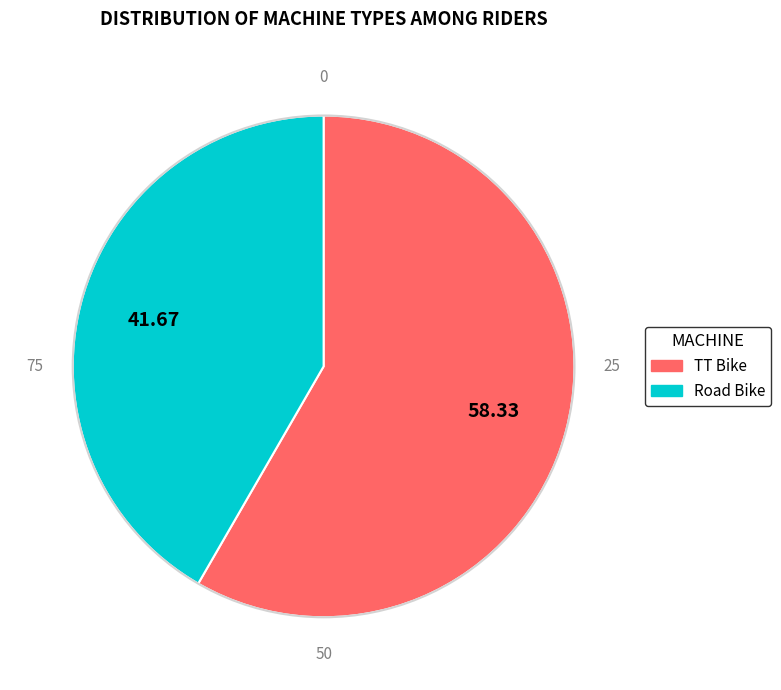

Is there a majority slice in this chart?

Yes